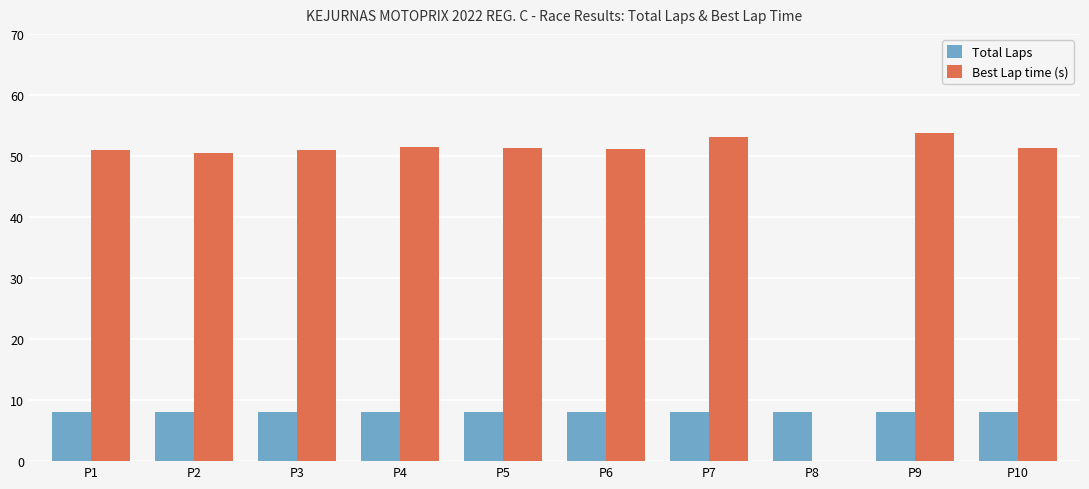

Are the bars grouped side by side (vs. stacked)?

Yes